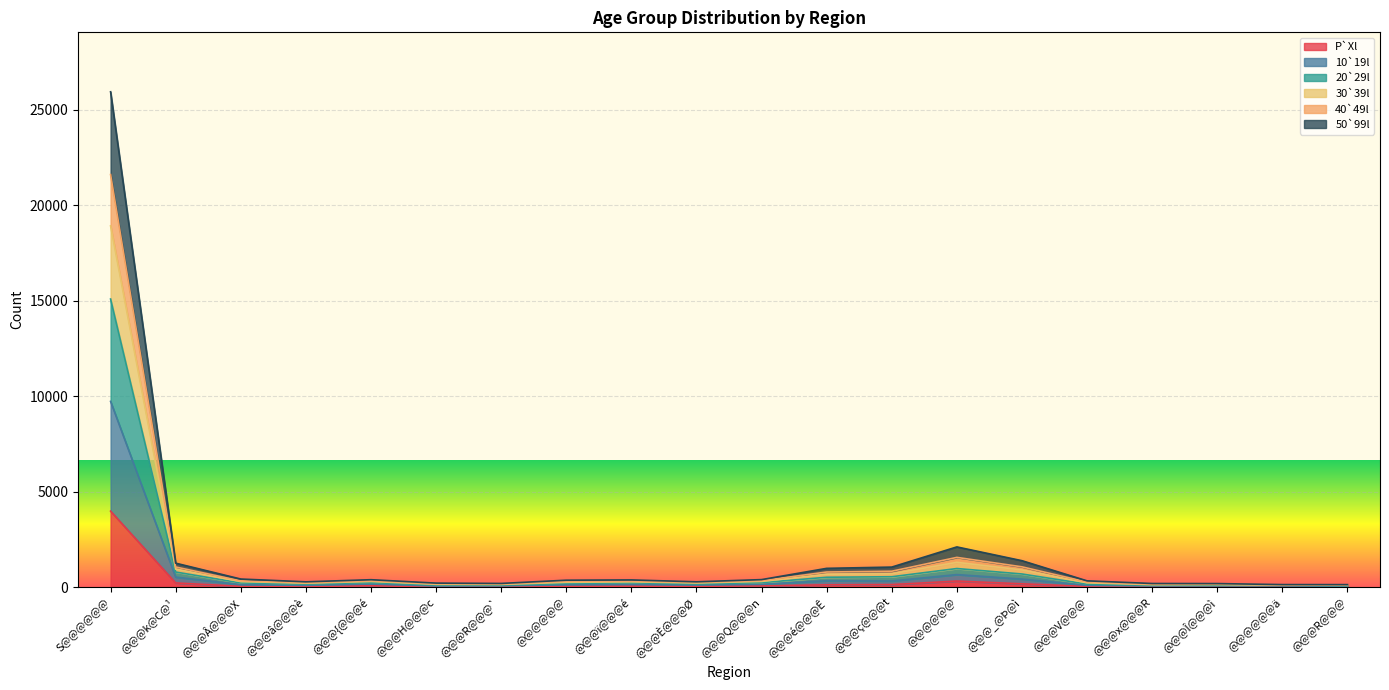

At how many categories does at least one series exceed 5341?

1